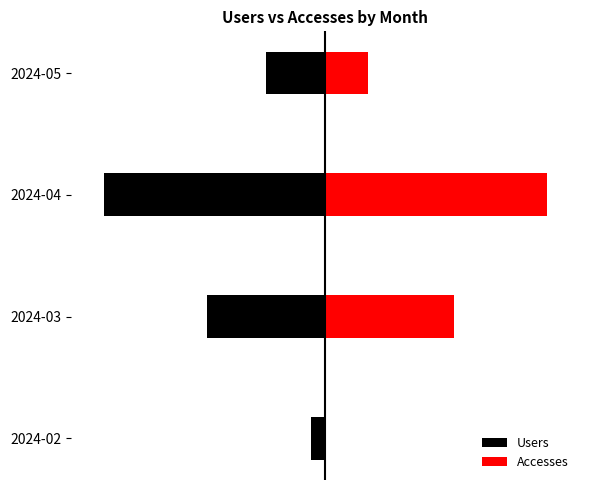

True or false: Users has a value of -29.5 at 2024-02.

True